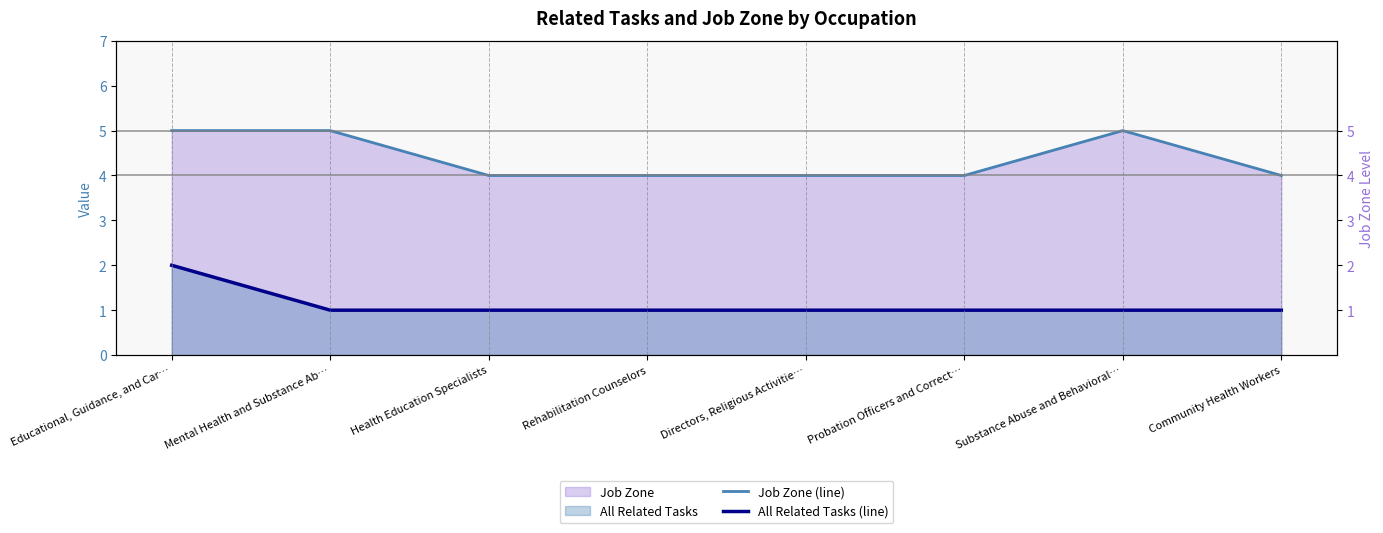

Does the chart have visible grid lines?

No